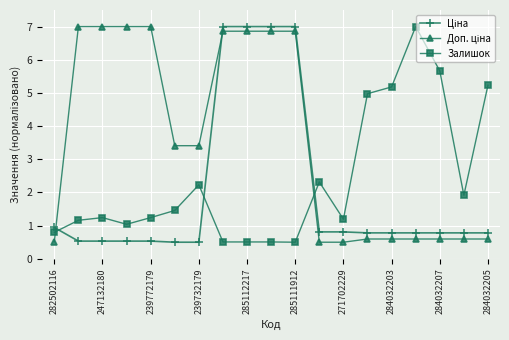

At how many categories does at least one series exceed 2?

16